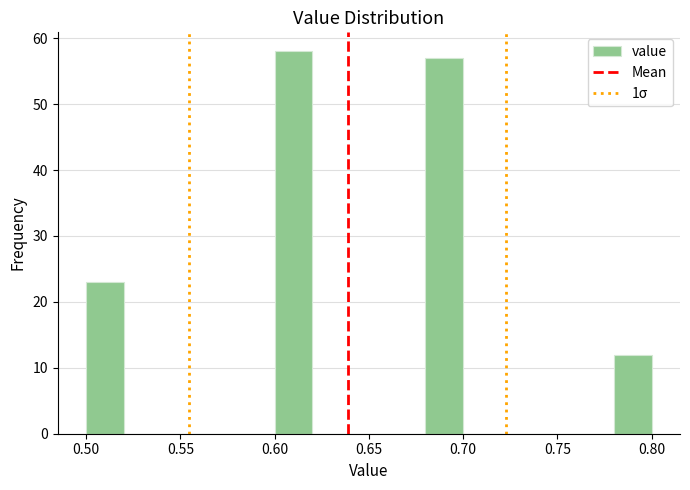

How tall is the bar that spans 0.68 to 0.70 on the x-axis? The values are not printed on the chart, so give them approximately, as read against the axis.

57